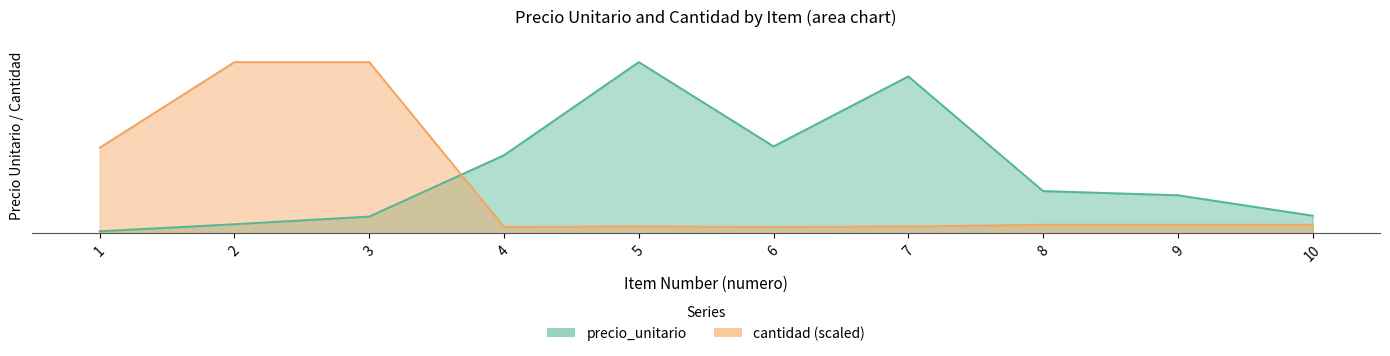

What is the difference between the maximum and minimum values in the cantidad series?

343803.1